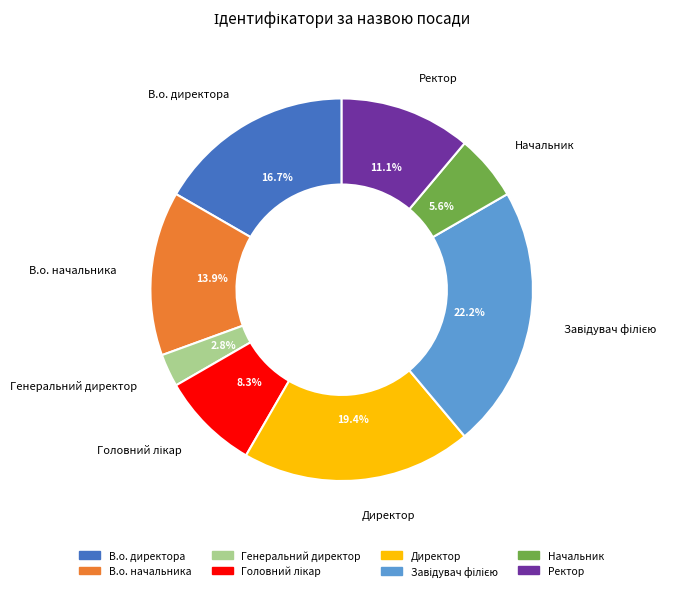

Is there any slice that represents more than half of the pie?

No